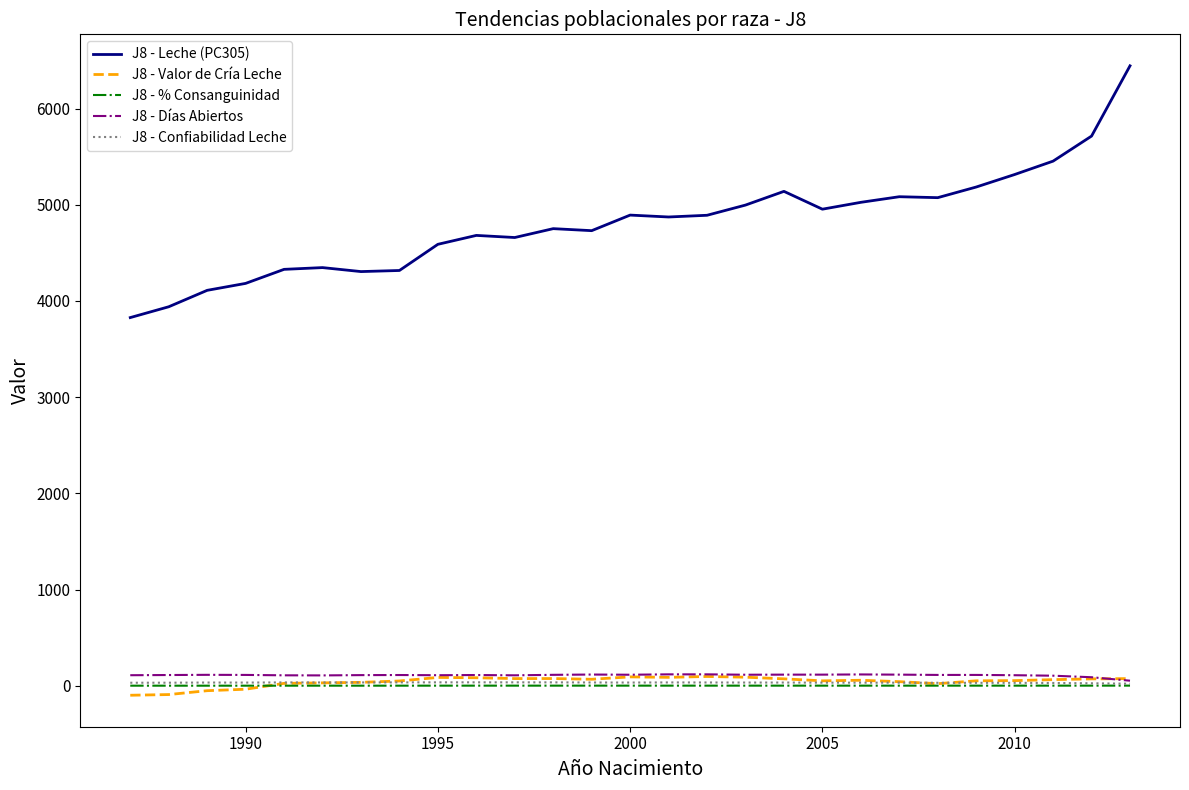

Which series has the largest total across all categories?

J8 - Leche (PC305)